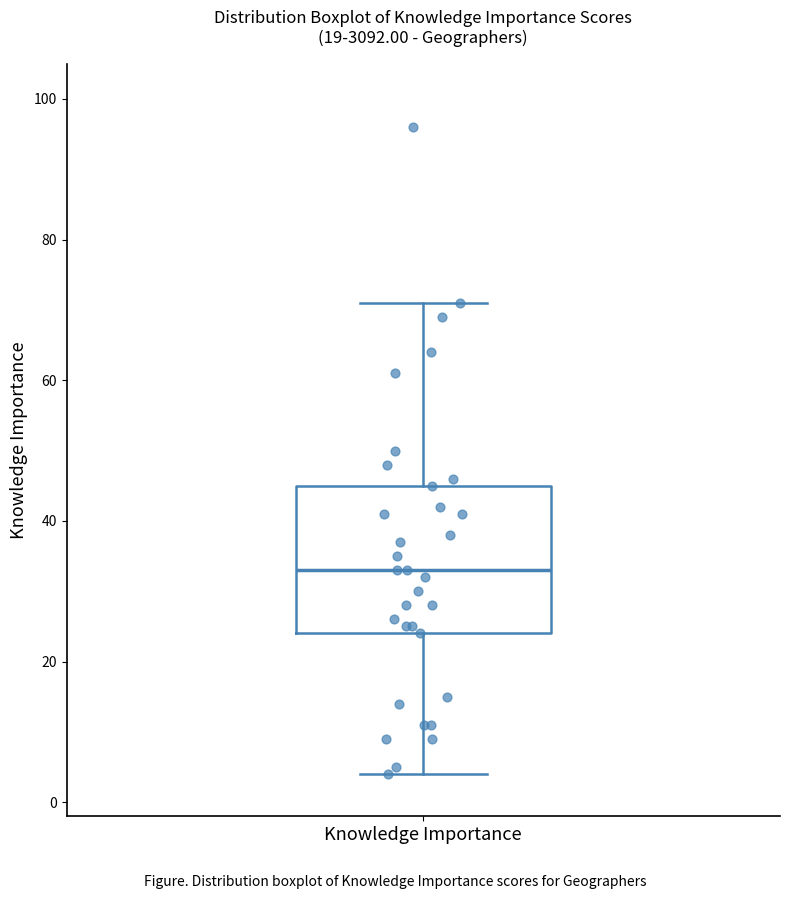

Where does the upper whisker of the box for Knowledge Importance end on the y-axis? The values are not printed on the chart, so give them approximately, as read against the axis.

72